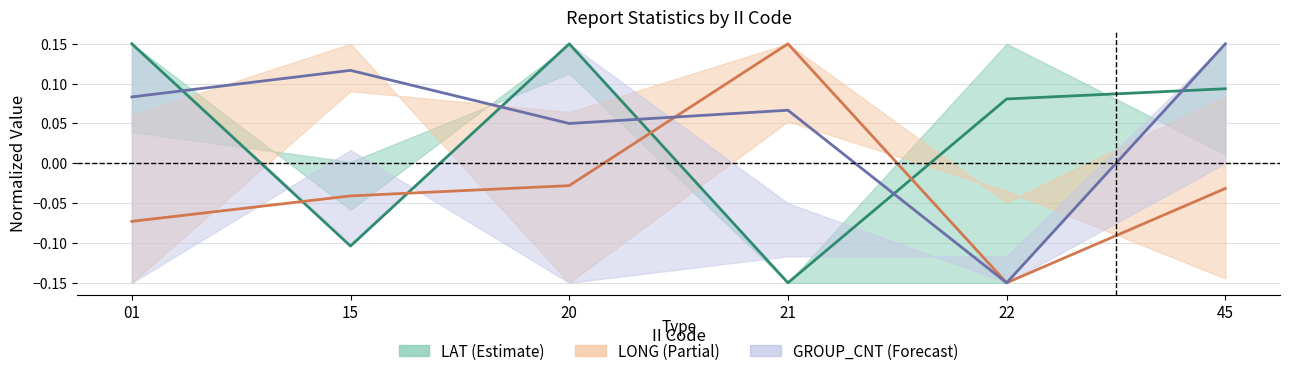

What is the spread (max minus min) of values at 20?

0.2